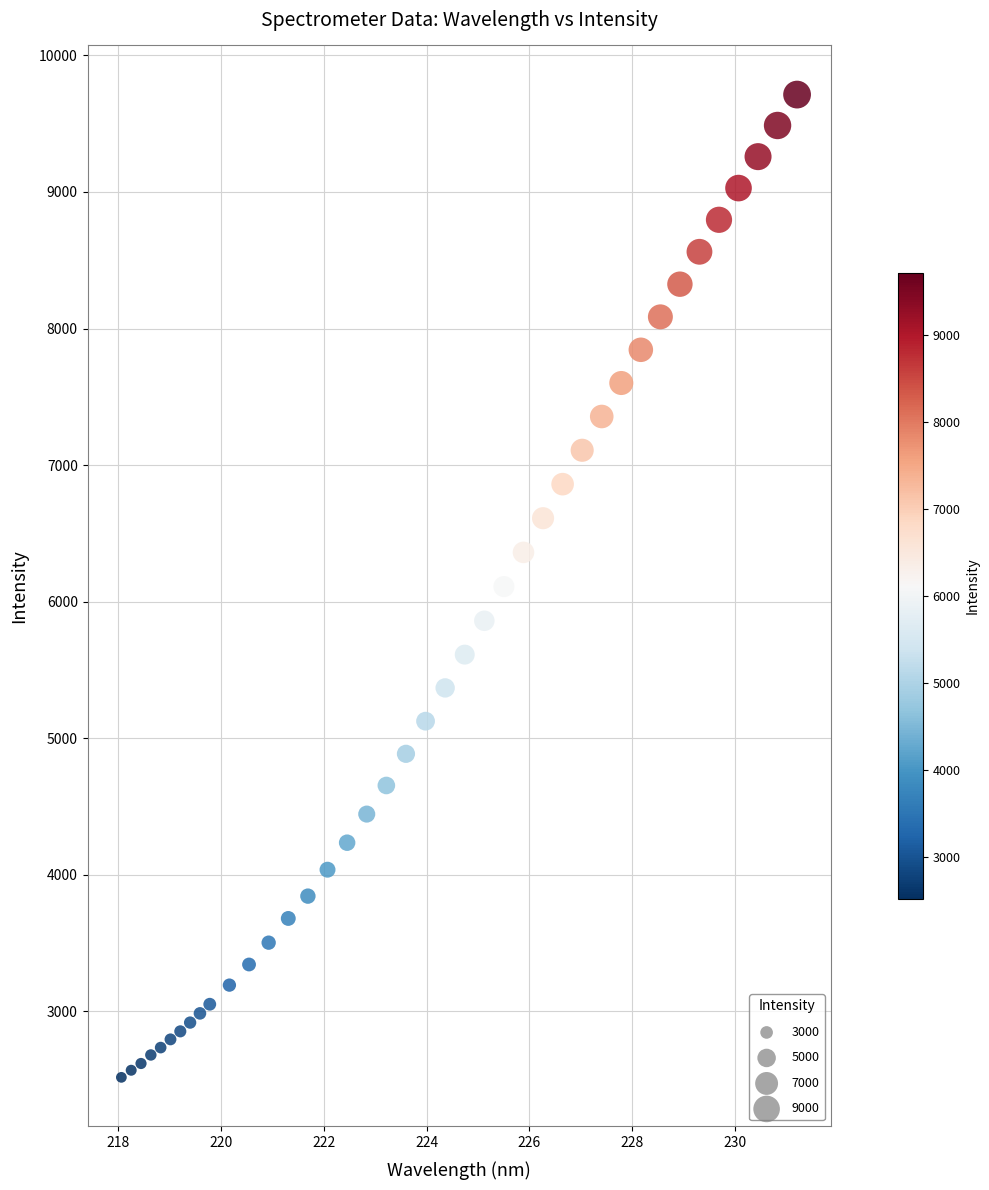

What is the range of Y values (max minus min)?

7195.6